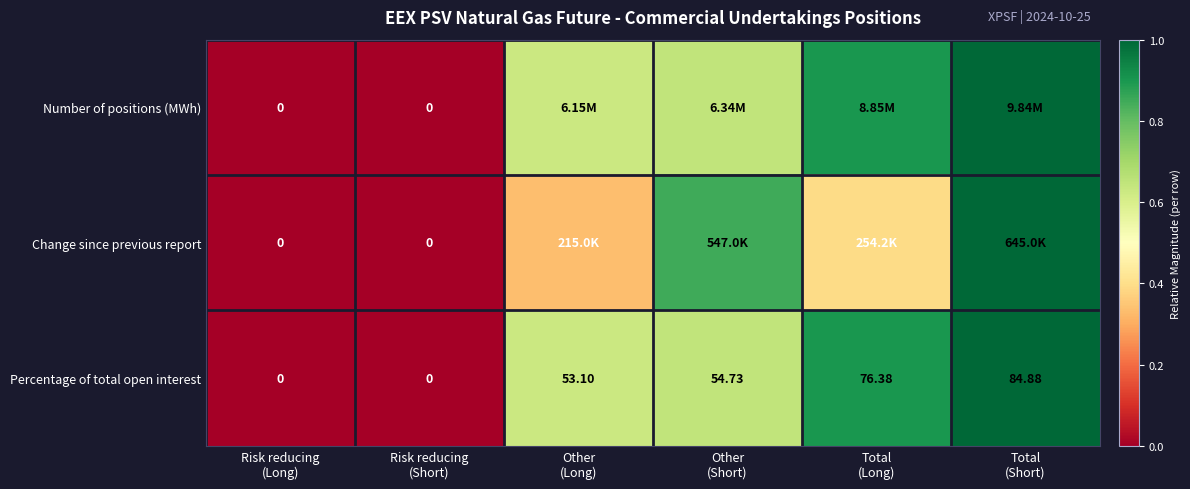

How many data points in Percentage of total open interest are above 54?

3